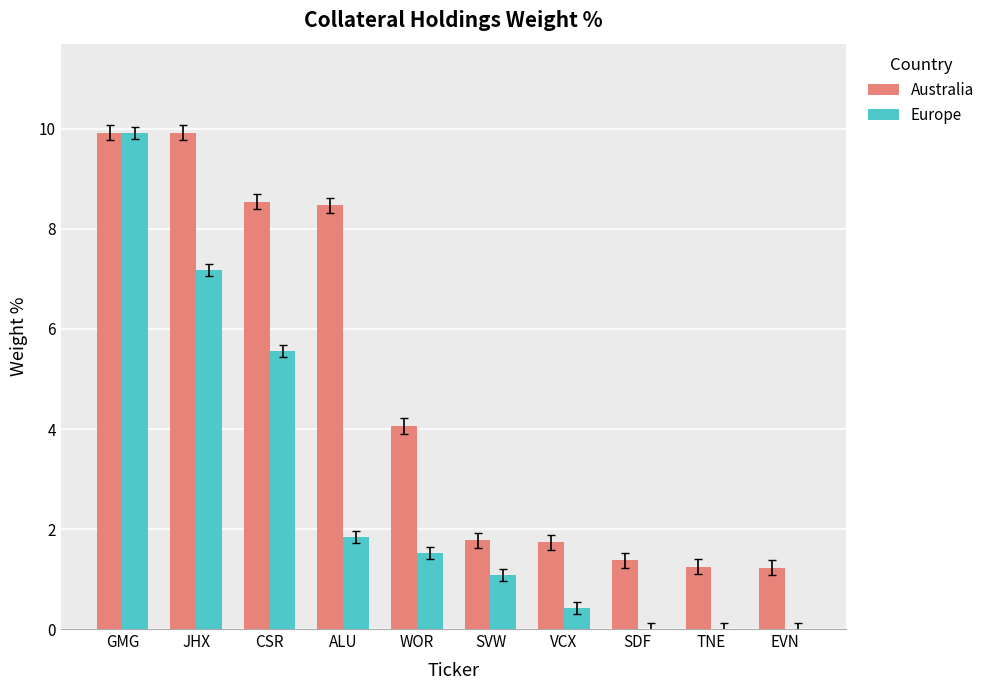

What is the sum of the Europe values at GMG and CSR?

15.5